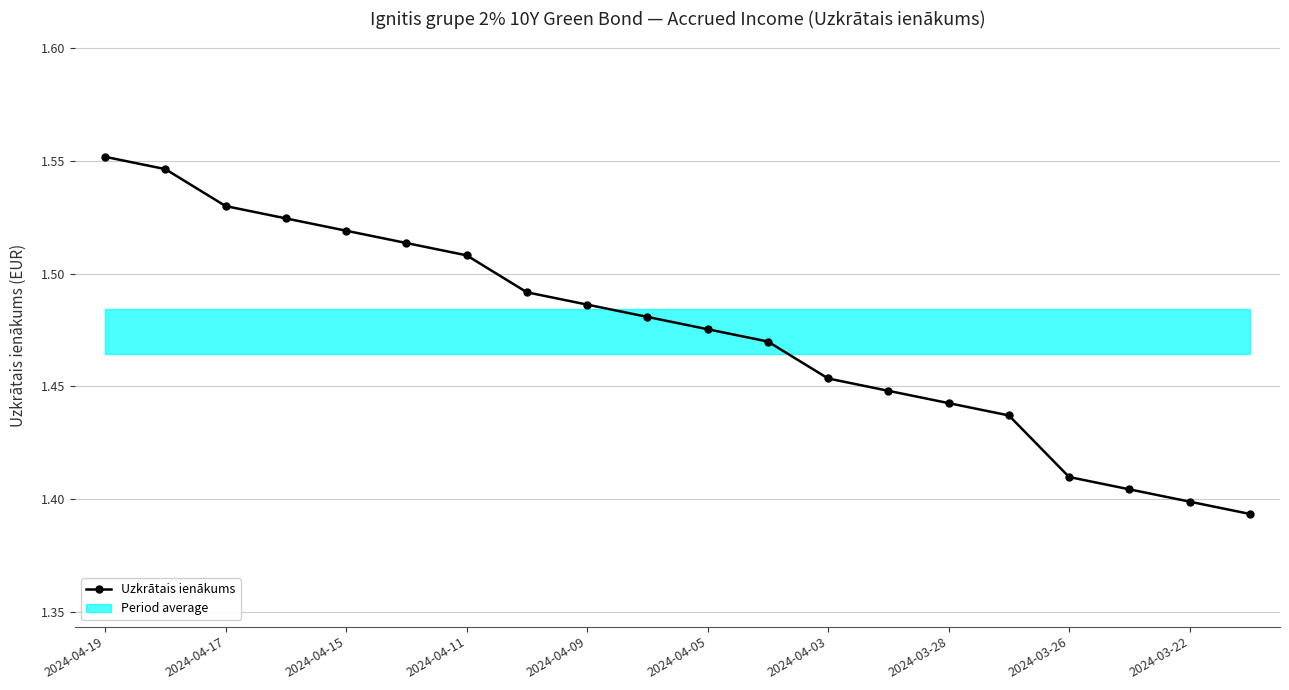

What is the sum of the values at 2024-03-22 and 2024-04-11?

2.9